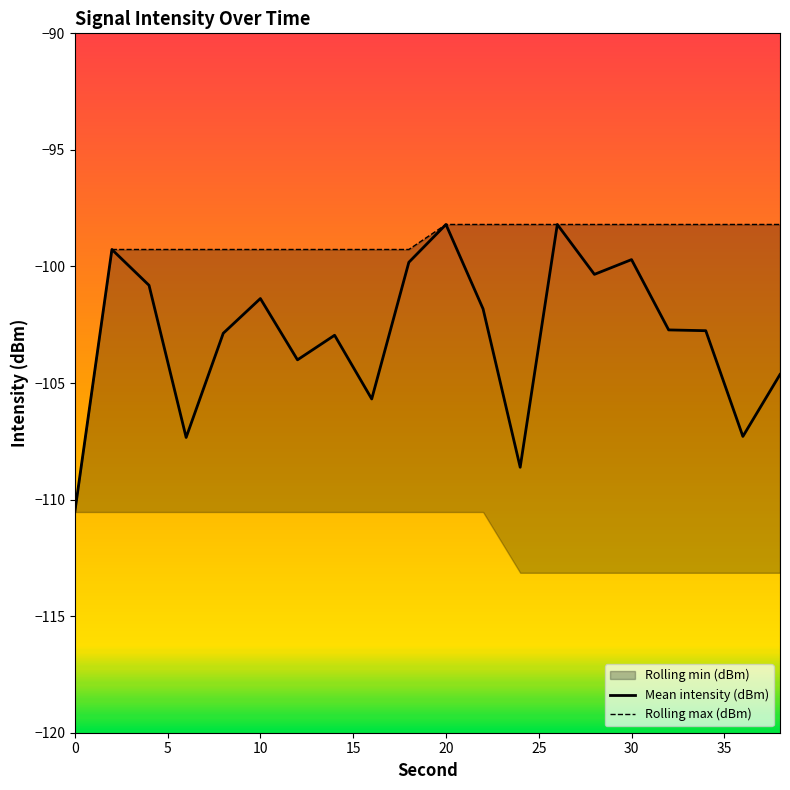

What is the lowest value of the Mean intensity (dBm) series?

-110.5